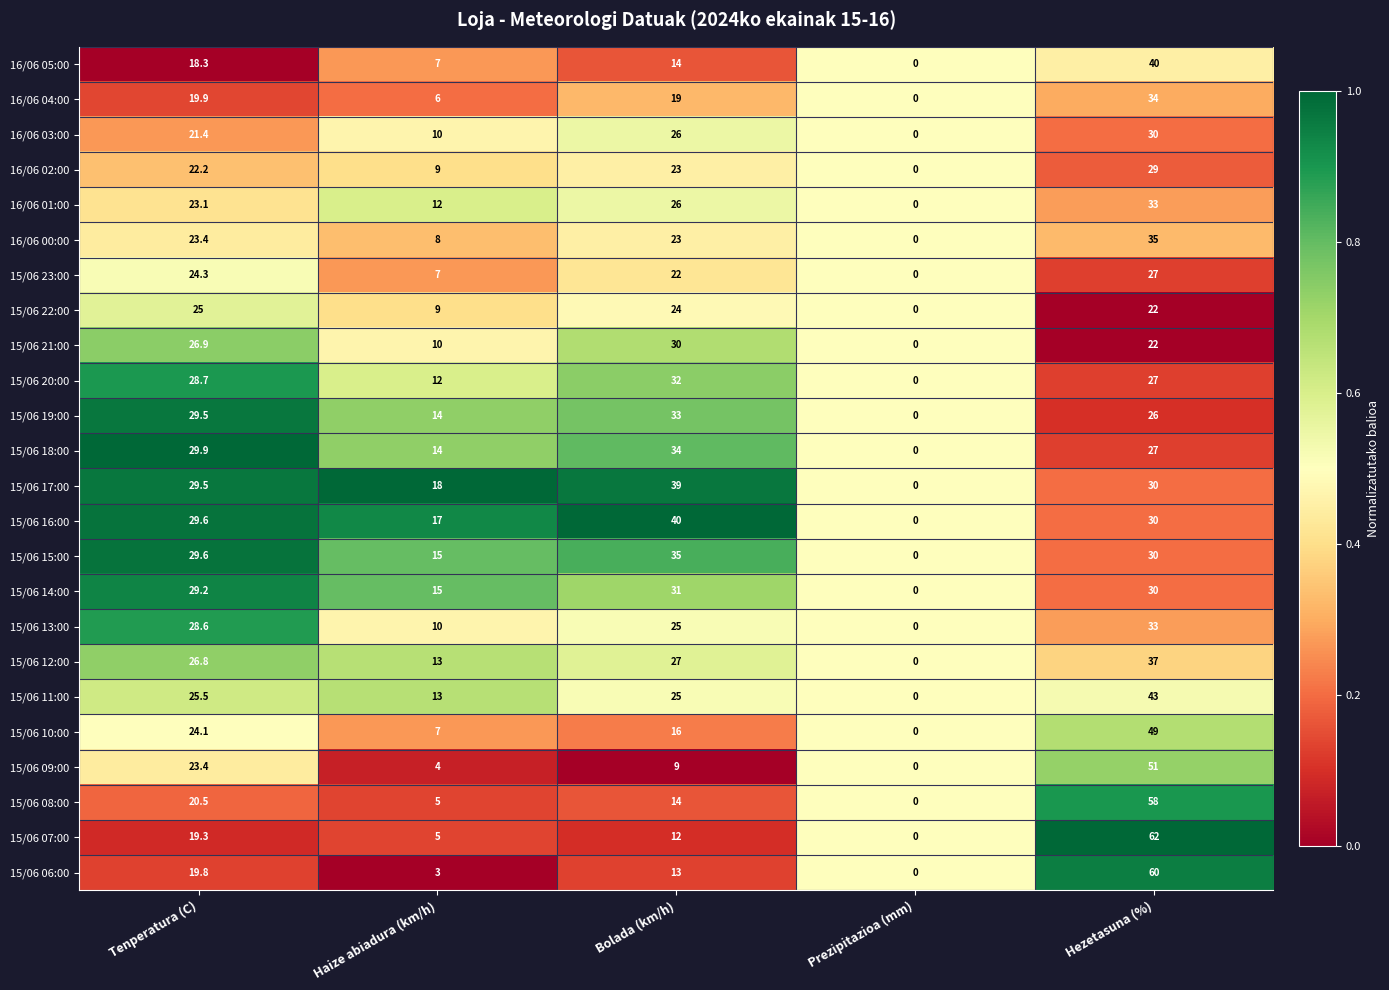

What is the spread (max minus min) of values at Haize abiadura (km/h)?

15.0